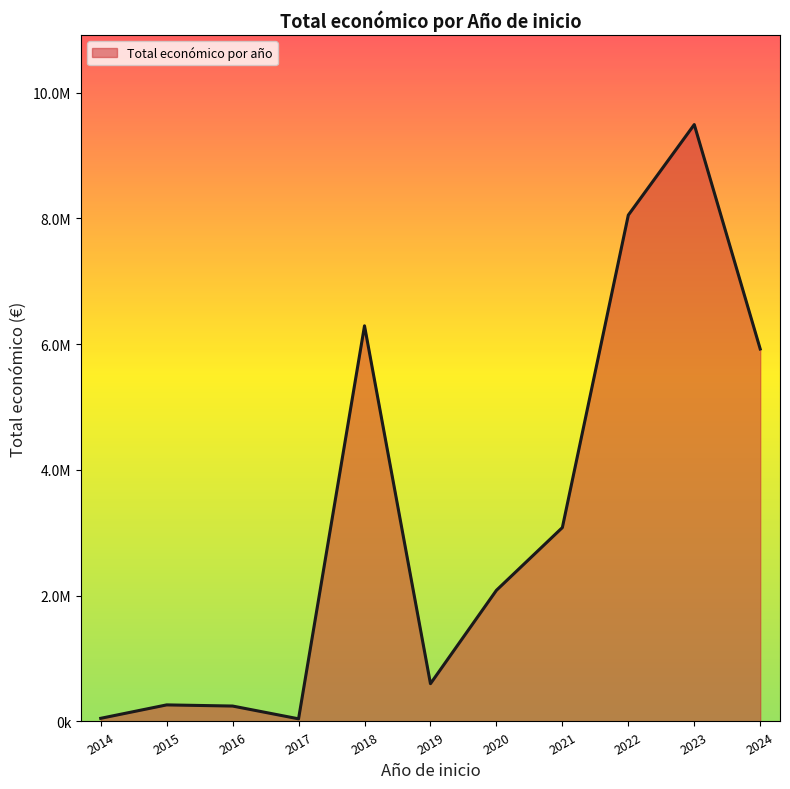

Does the chart have visible grid lines?

No